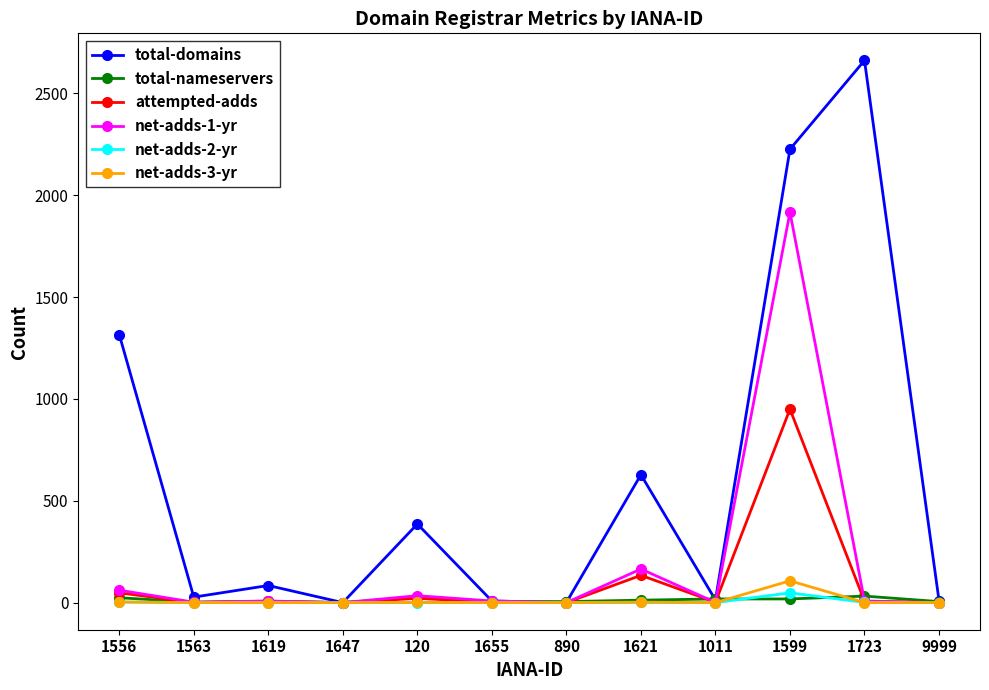

What is the value of the net-adds-3-yr point at the 1st from the left?

3